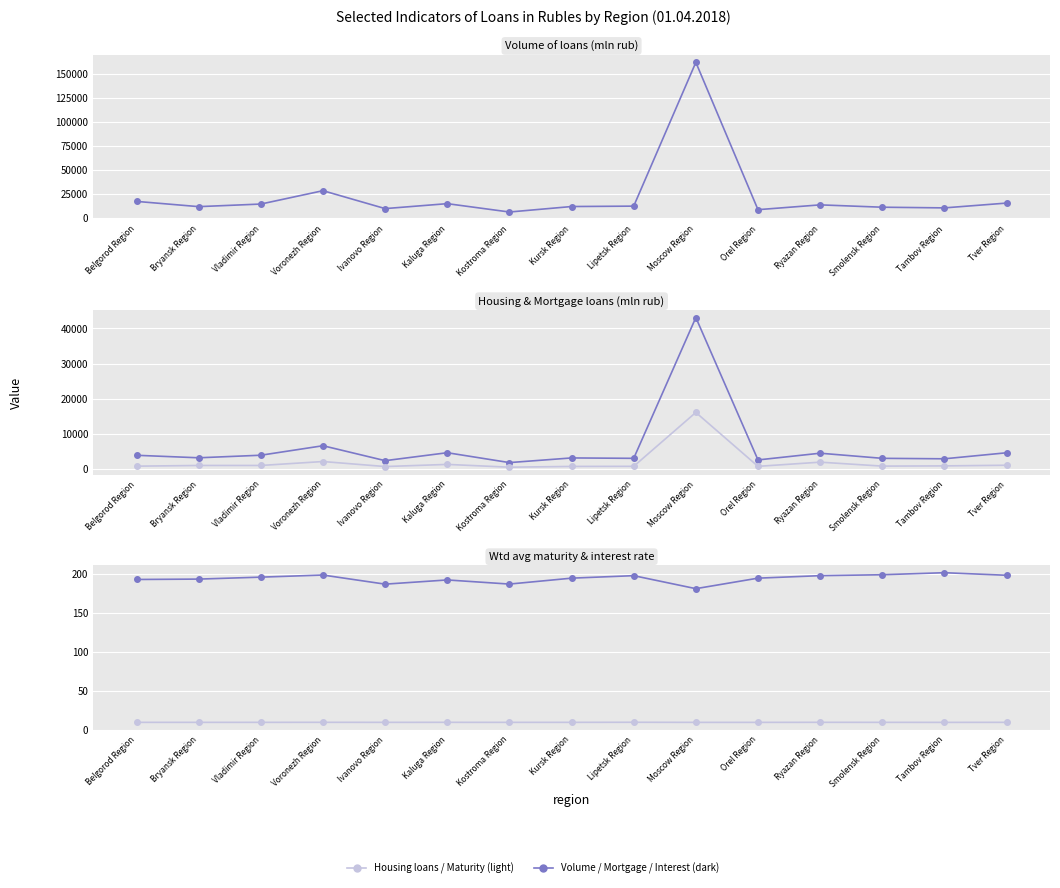

True or false: Wtd avg maturity (months) has more than 2 points higher than both neighbors.

True